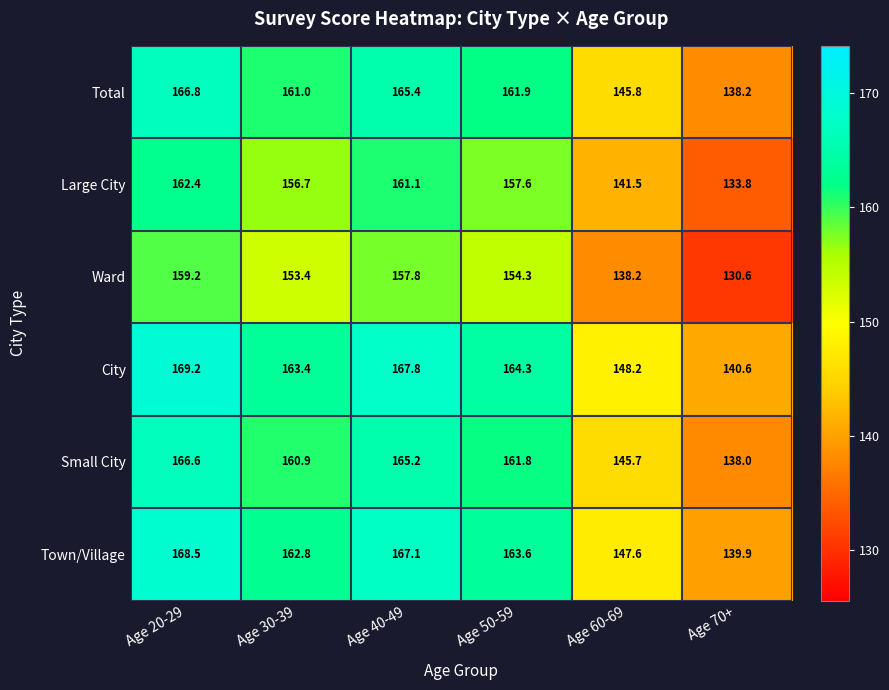

At how many categories does at least one series exceed 147?

5